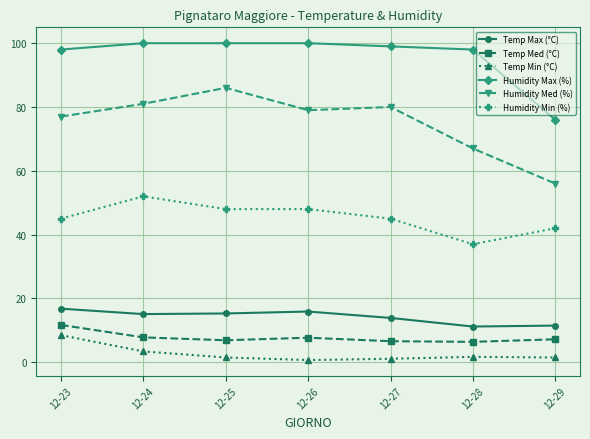

Rank the series by their maximum value, from highest to lowest.

Humidity Max (%), Humidity Med (%), Humidity Min (%), Temp Max (°C), Temp Med (°C), Temp Min (°C)